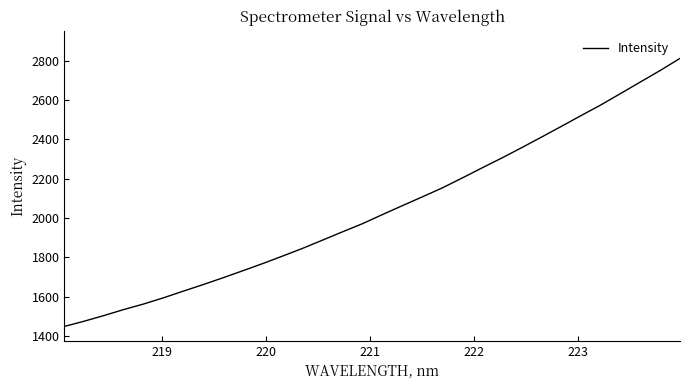

What is the smallest value displayed?

1449.6